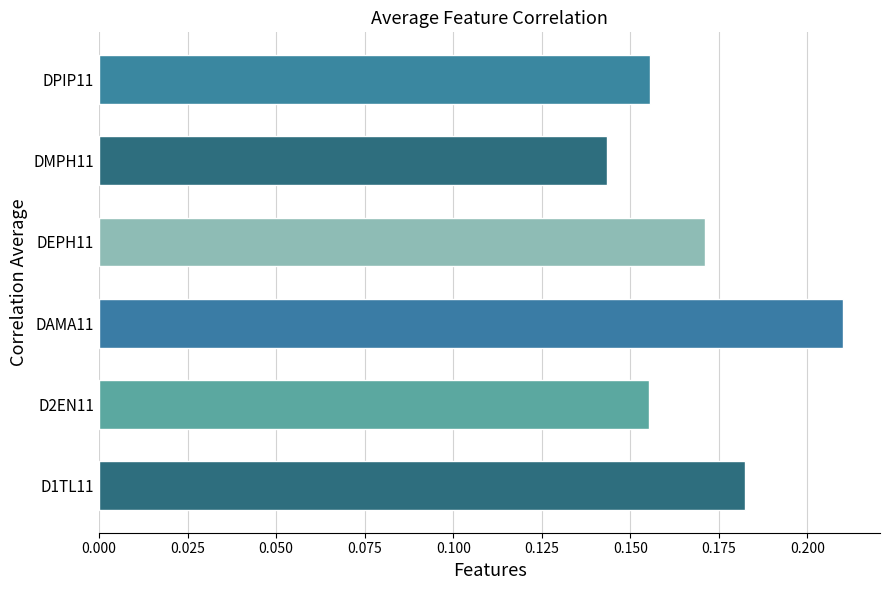

Which category has the highest value across all series?

DAMA11